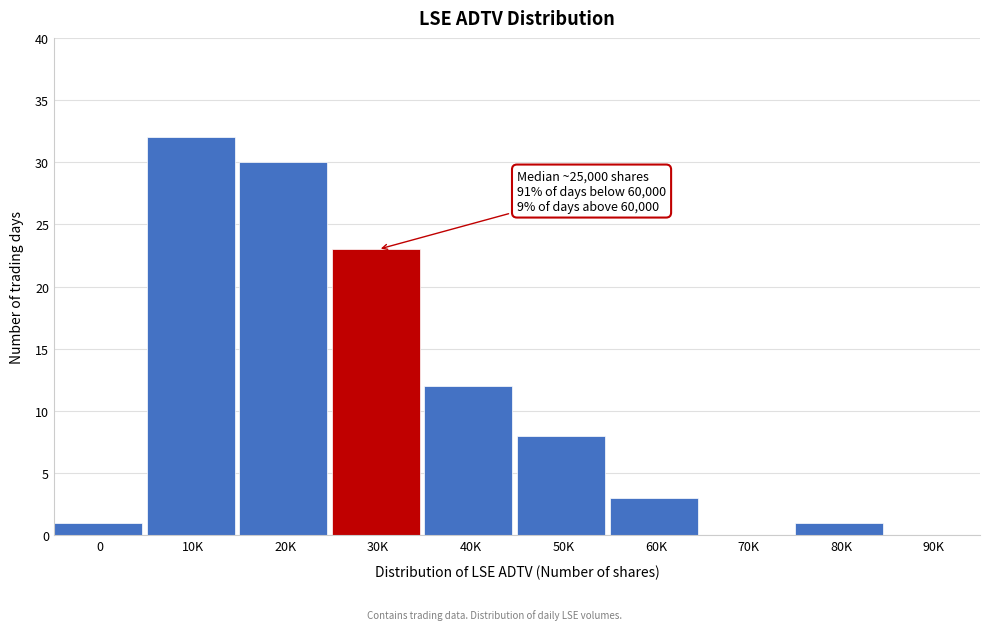

Reading left to right, transcribe all the data shown in this chart.

0=1	10K=32	20K=30	30K=23	40K=12	50K=8	60K=3	70K=0	80K=1	90K=0